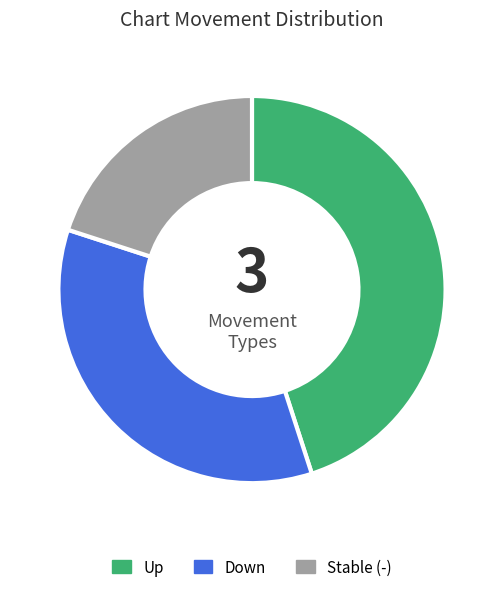

Is there any slice that represents more than half of the pie?

No